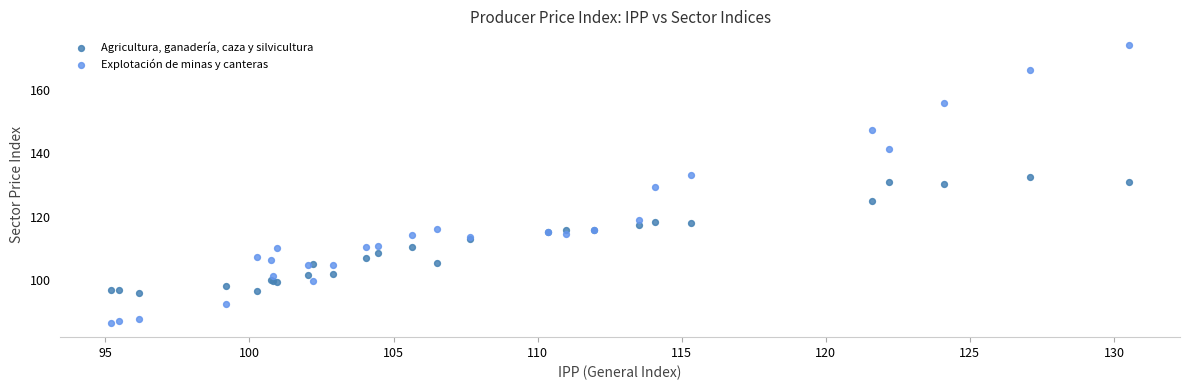

Which series has the largest Y range (max minus min)?

Explotación de minas y canteras